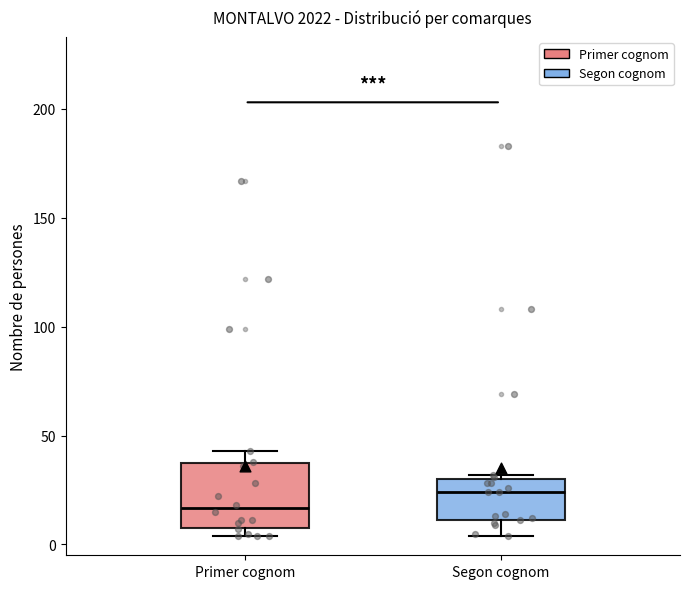

Reading left to right, read every box against the y-axis: the position of its median line, the range the box covers, and the ends of its whiskers. The values are not printed on the chart, so give them approximately, as read against the axis.

Primer cognom: median 15, box 10 to 40, whiskers 5 to 45
Segon cognom: median 25, box 10 to 30, whiskers 5 to 30 (just above the box's upper edge)